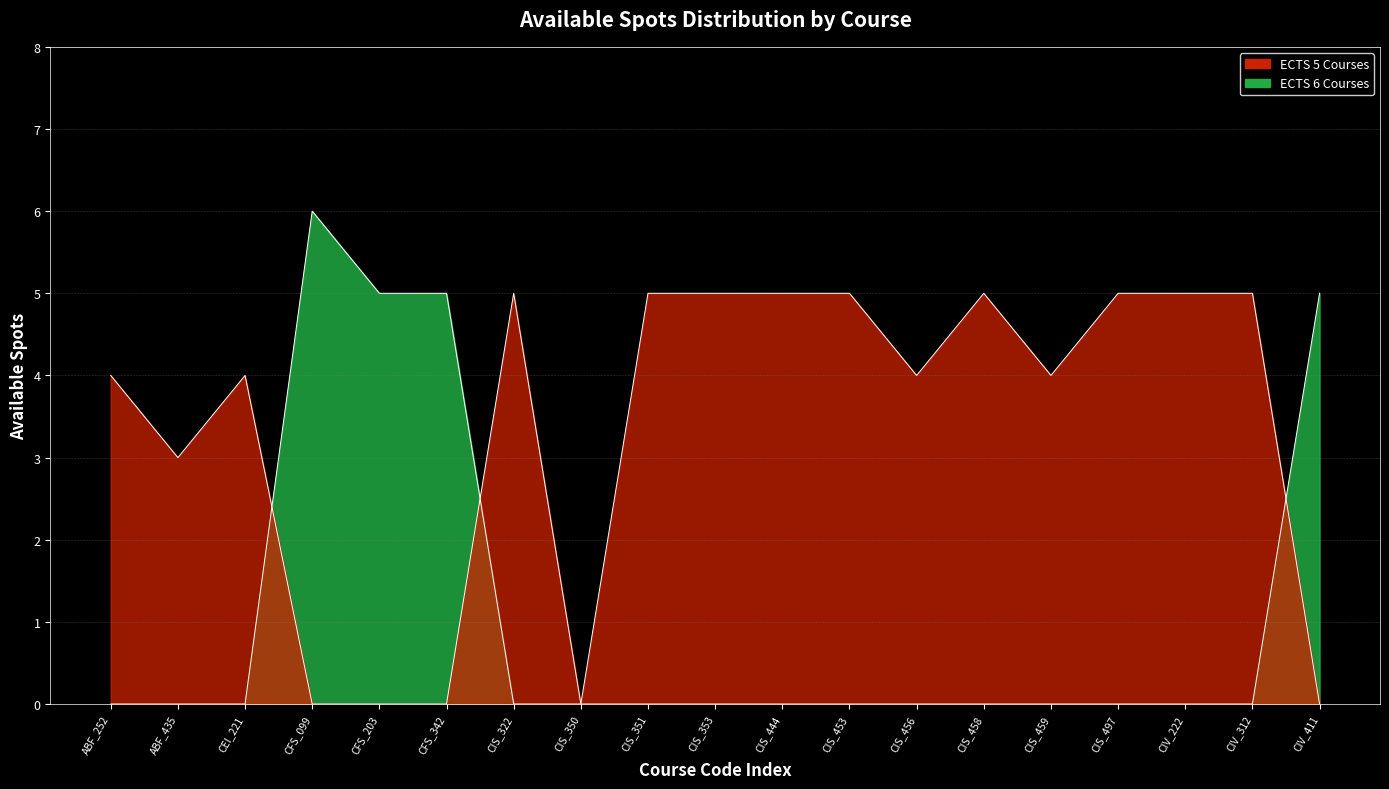

Count the values in the range 4 to 5.

16